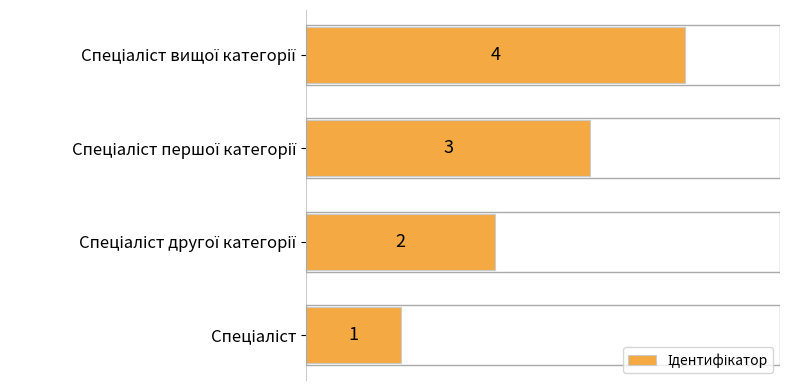

How many values are between 2 and 4?

3